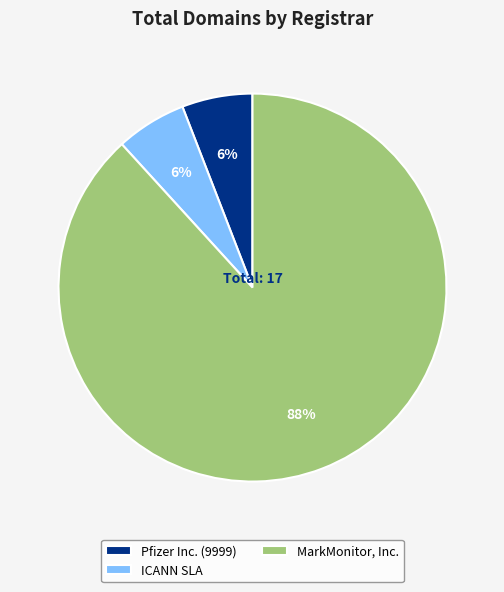

Is it true that ICANN SLA is 13% of the pie?

False